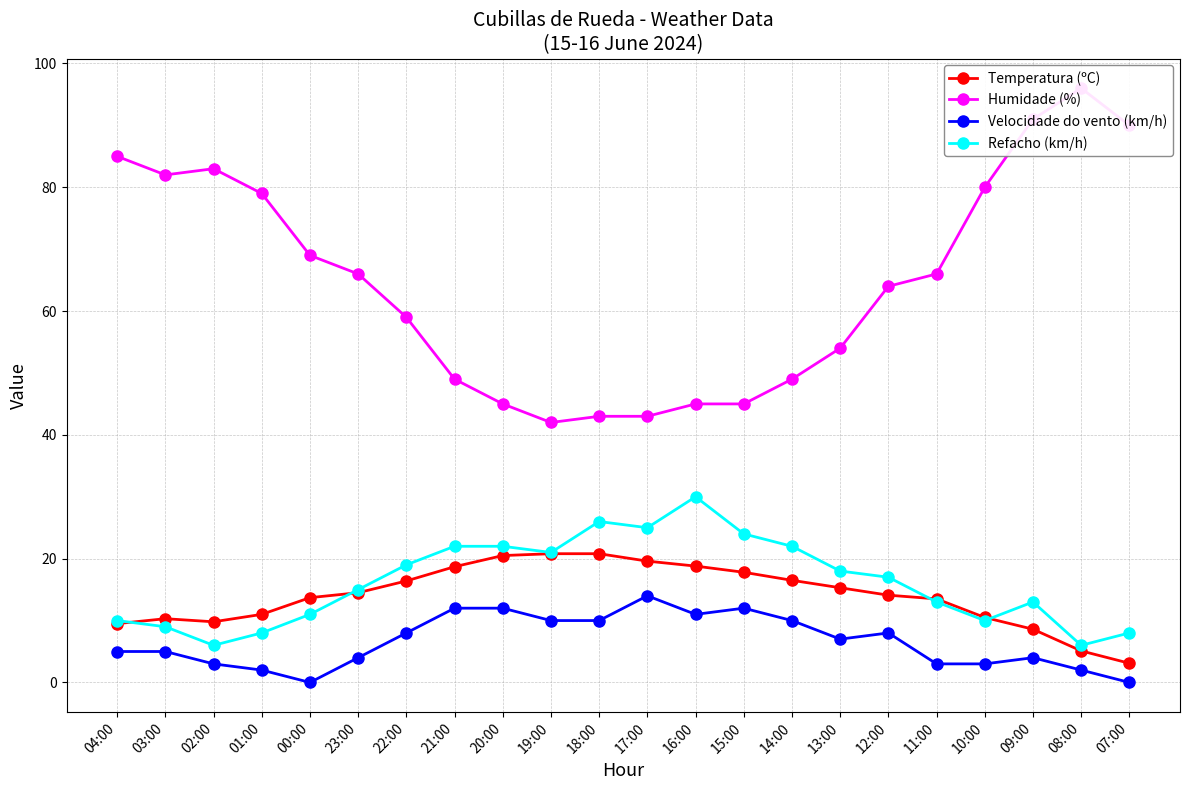

What is the maximum value shown in the chart?

96.0